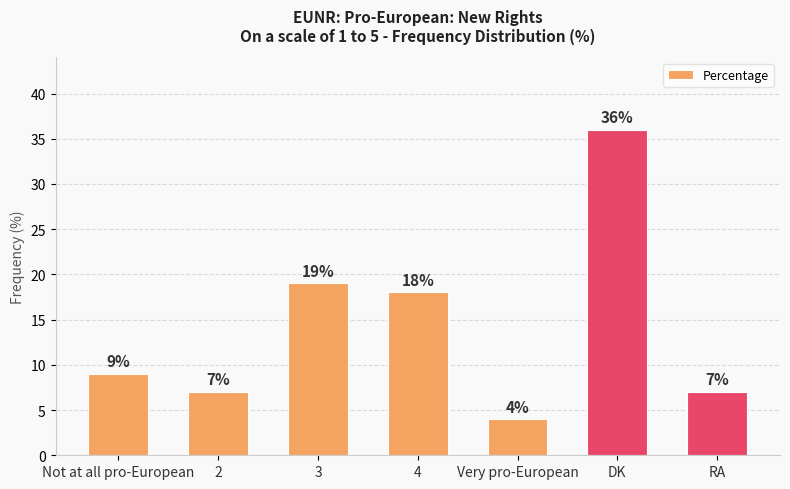

What is the change in value from 3 to 4?

-1